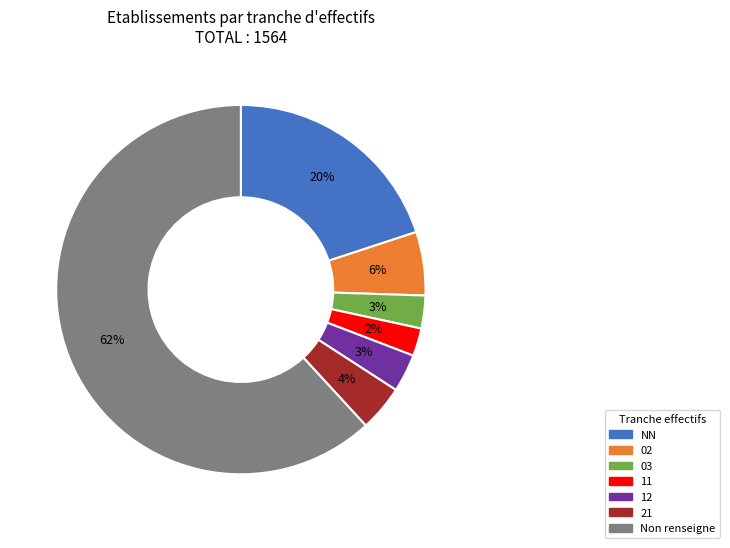

Is there a majority slice in this chart?

Yes